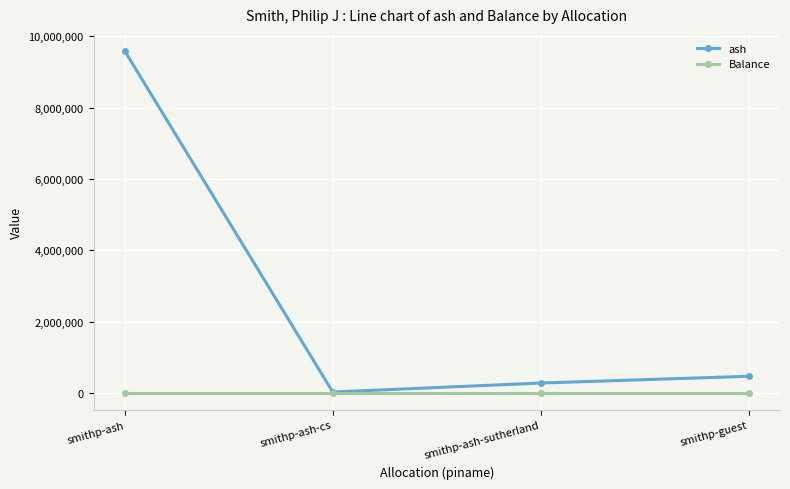

Reading left to right, transcribe all the data shown in this chart.

ash: smithp-ash=9588450.0	smithp-ash-cs=25265.0	smithp-ash-sutherland=277282.6	smithp-guest=467109.7
Balance: smithp-ash=0.0	smithp-ash-cs=0.0	smithp-ash-sutherland=0.0	smithp-guest=0.0